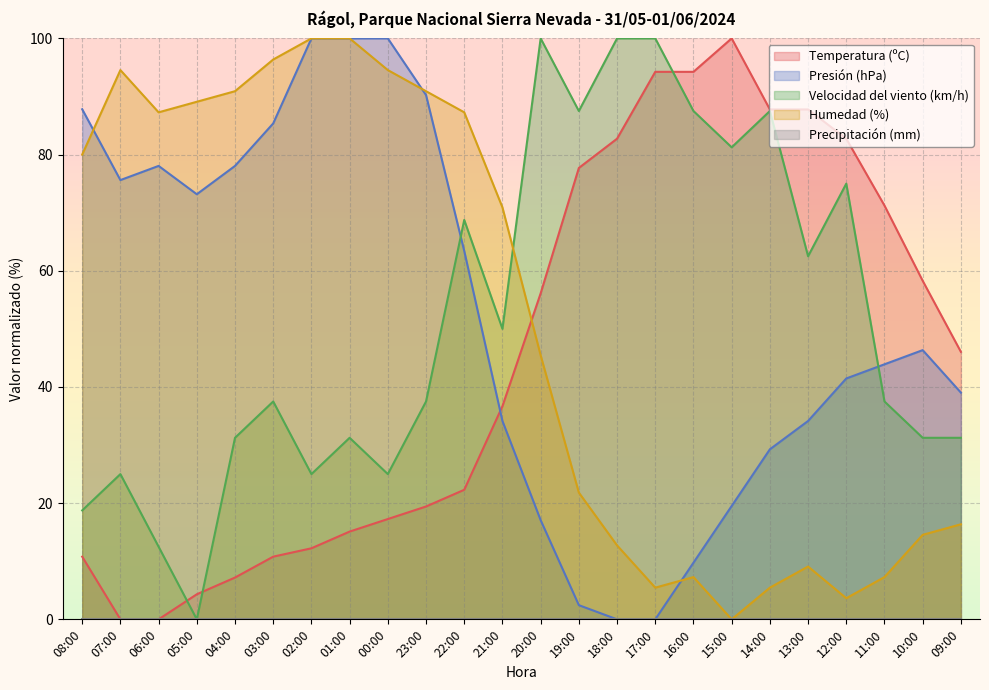

At which category is the sum across all series the highest?

01:00